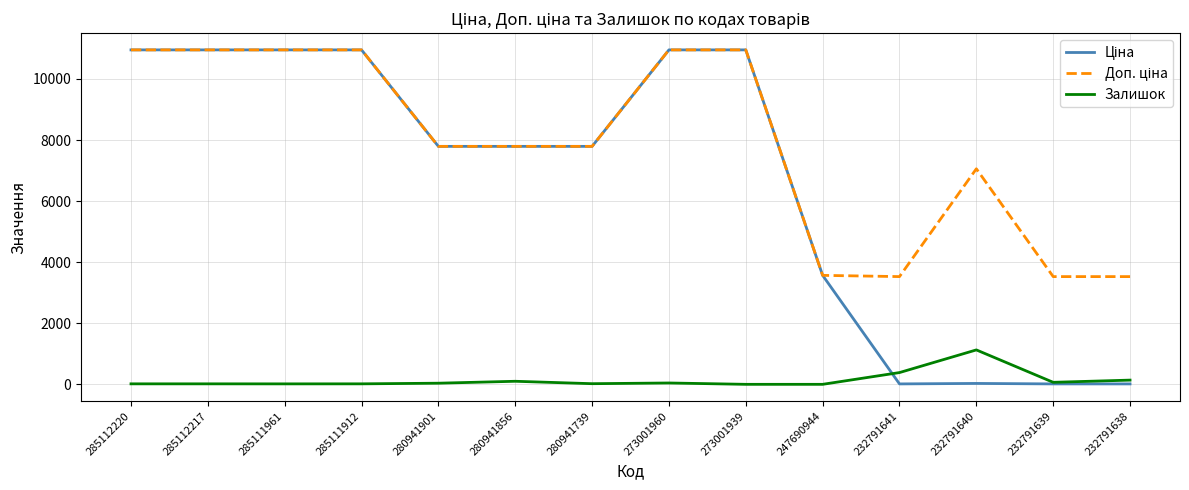

What is the value of the Залишок point at the 5th from the left?

39.0